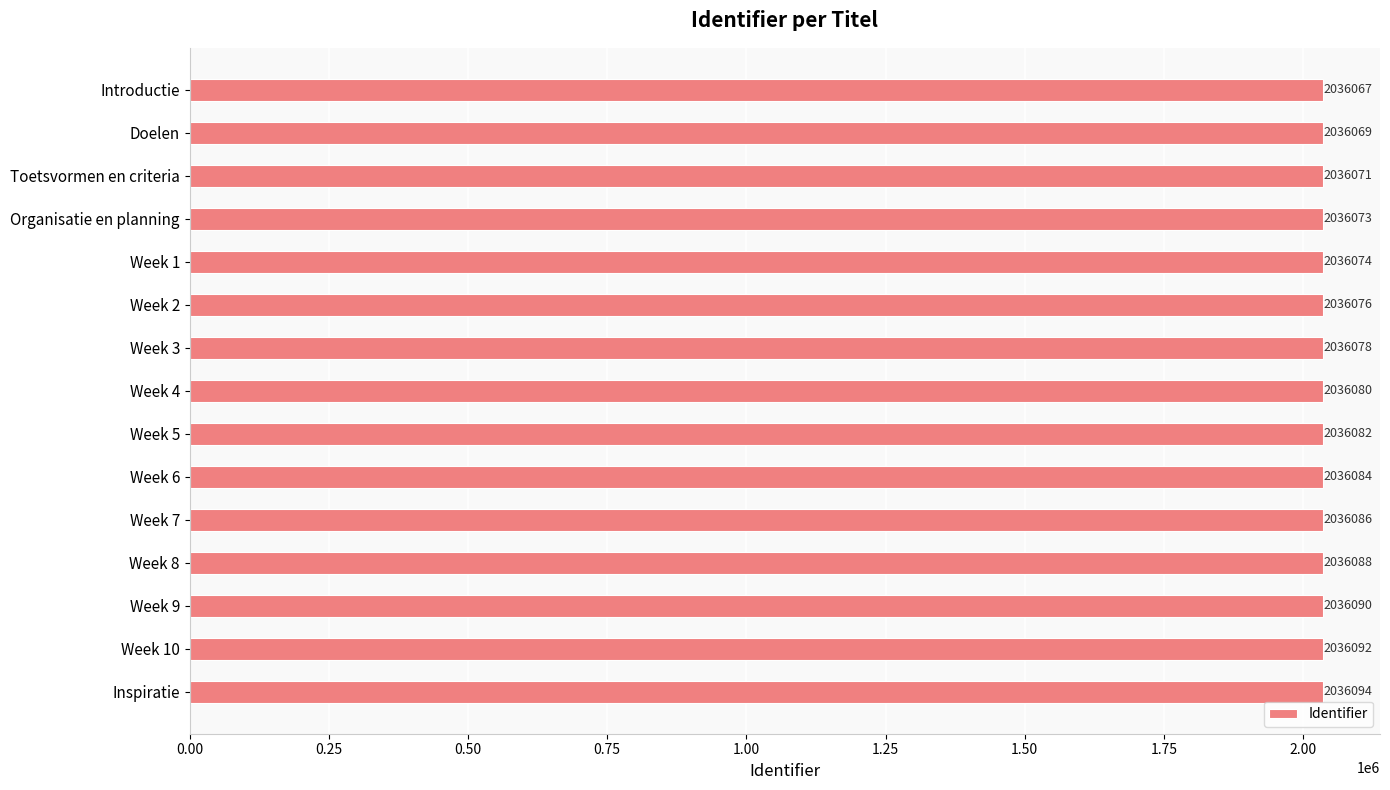

Which has a higher value, Week 9 or Week 4?

Week 9